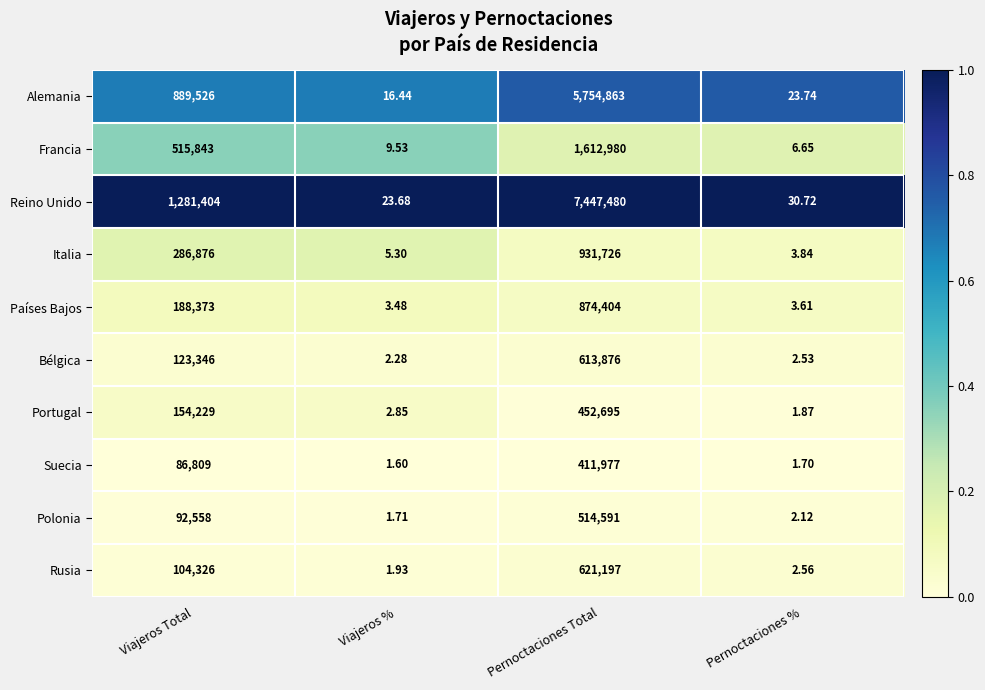

Rank the series by their maximum value, from highest to lowest.

Reino Unido, Alemania, Francia, Italia, Países Bajos, Rusia, Bélgica, Polonia, Portugal, Suecia